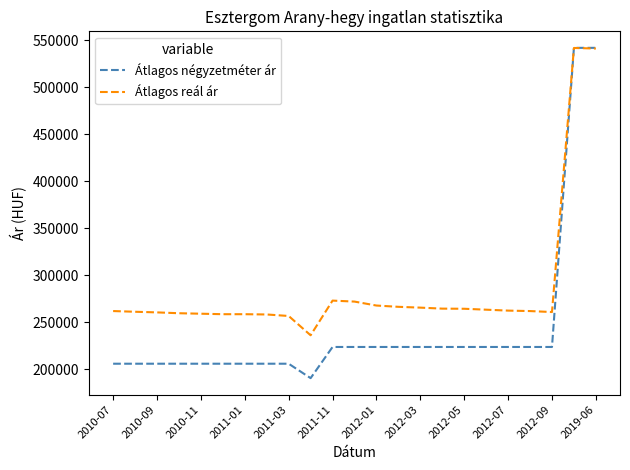

Which series has the widest spread of values?

Átlagos négyzetméter ár